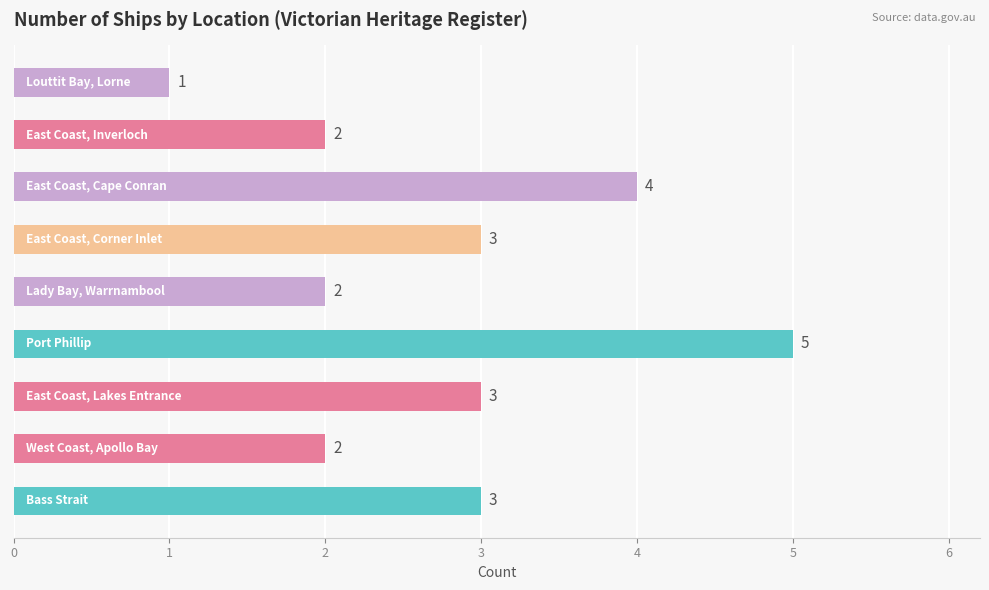

What is the sum of all values?

25